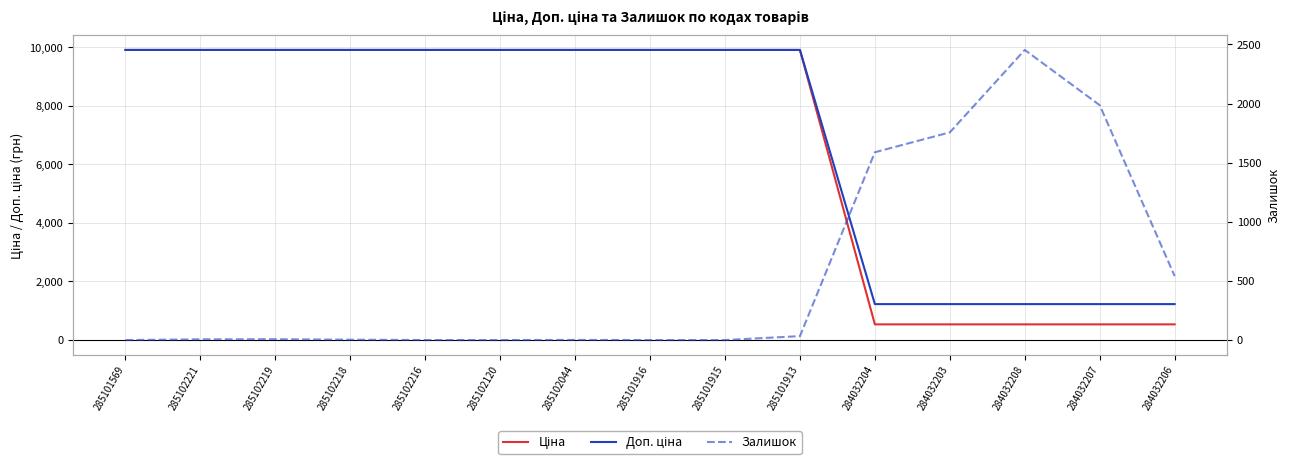

List the series in order of their peak value, lowest first.

Залишок, Ціна, Доп. ціна